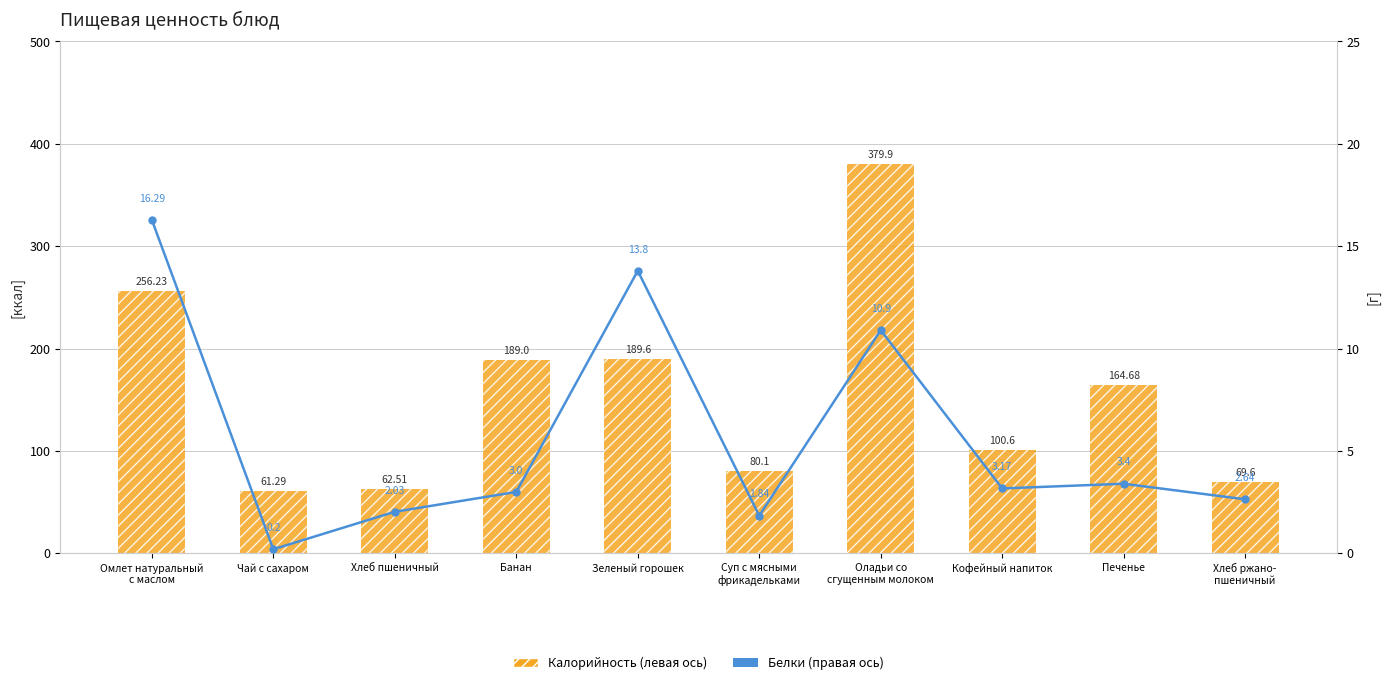

What is the difference between the maximum and minimum values in the Калорийность (левая ось) series?

318.6